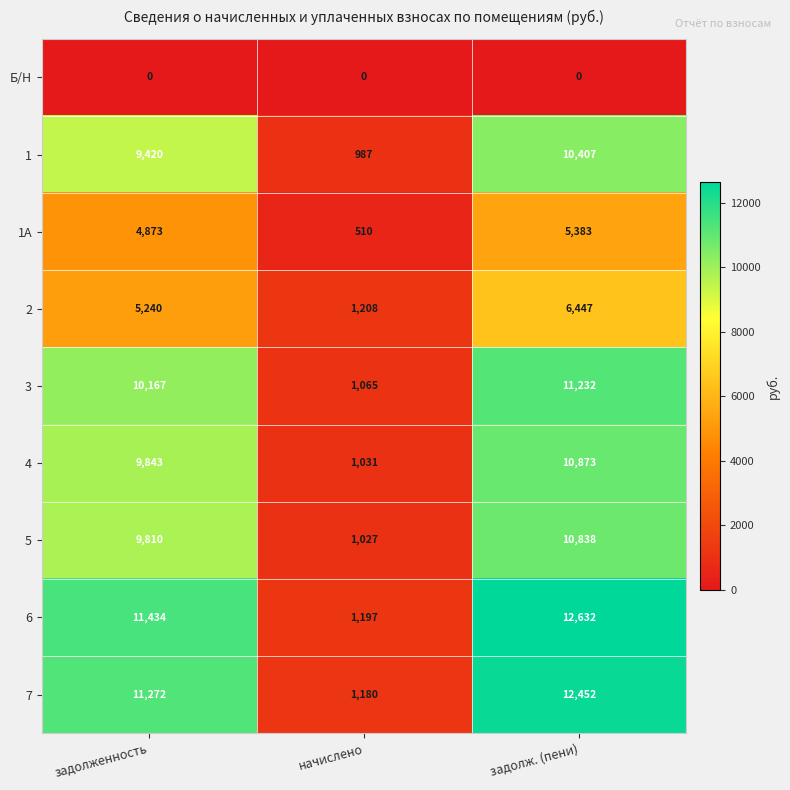

How many data points does each series have?

3